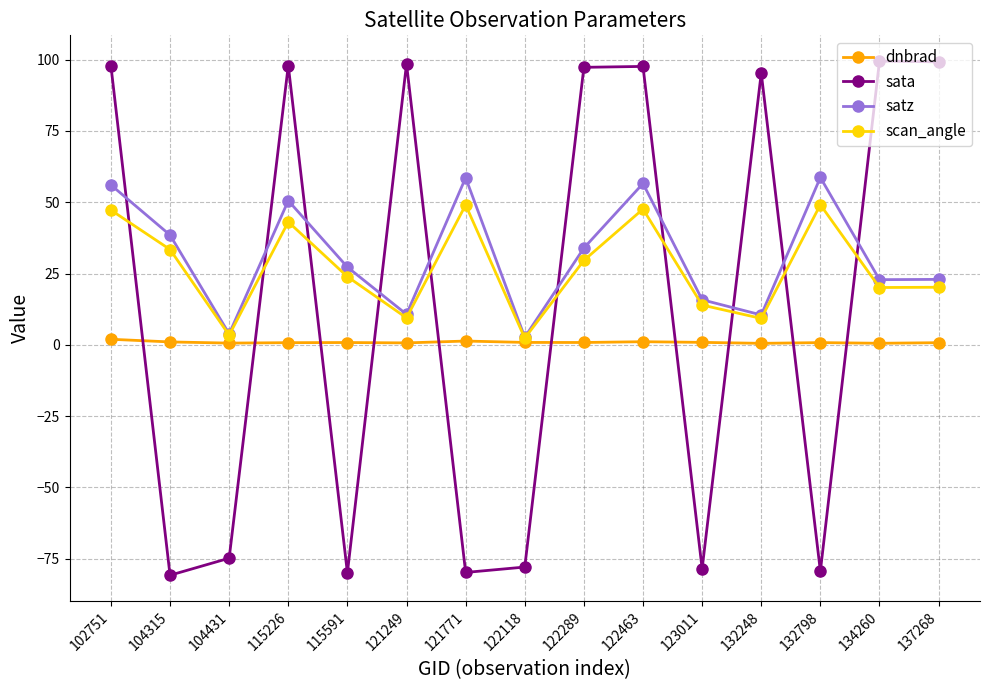

Rank the series by their maximum value, from lowest to highest.

dnbrad, scan_angle, satz, sata